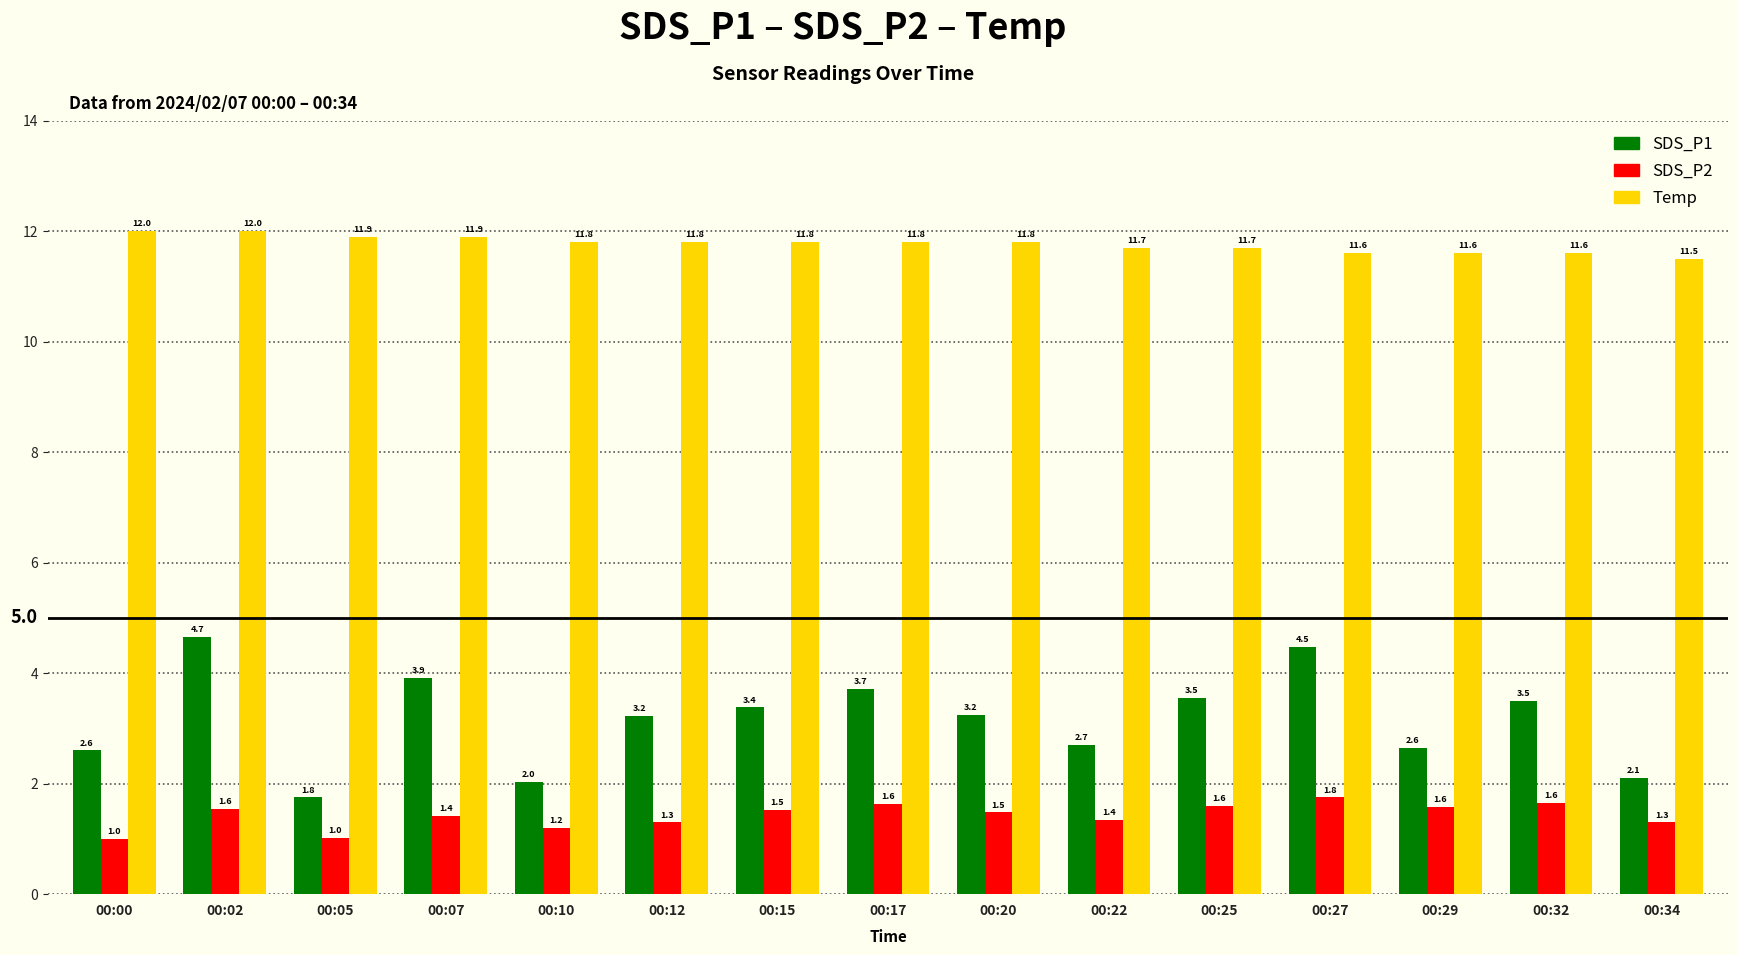

How many data points in SDS_P1 are less than 3?

6